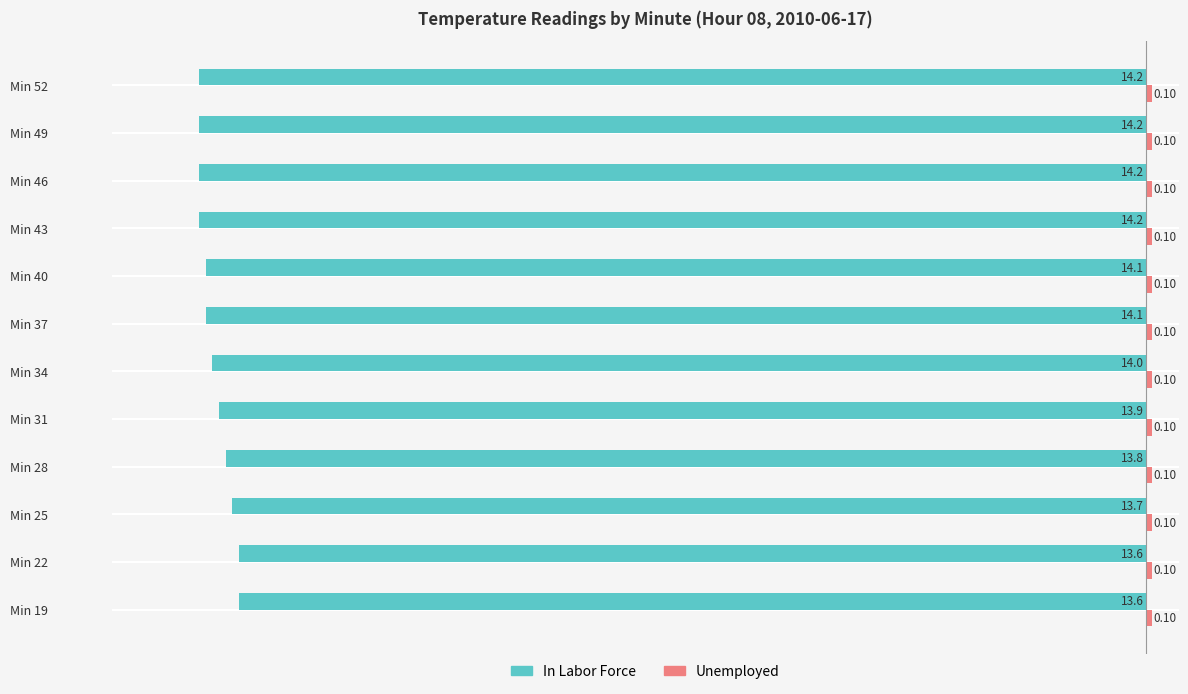

What is the difference between the In Labor Force values at Min 19 and Min 31?

0.3